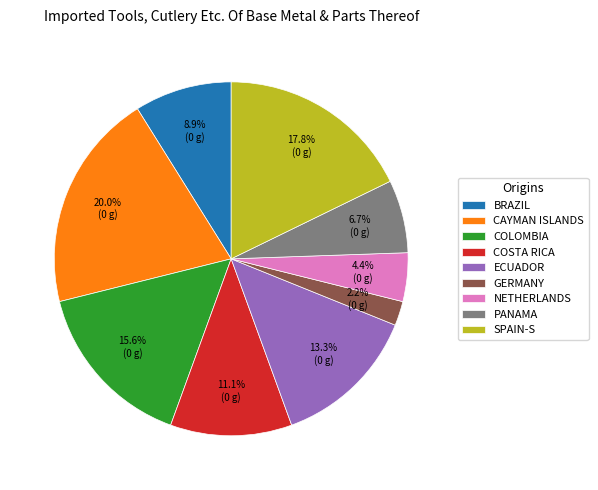

How many slices are in this pie chart?

9